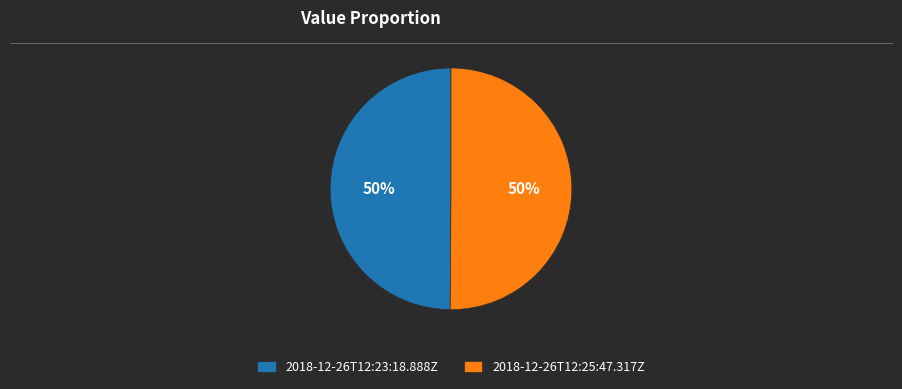

To the nearest percent, what is the combined percentage of 2018-12-26T12:25:47.317Z and 2018-12-26T12:23:18.888Z?

100%